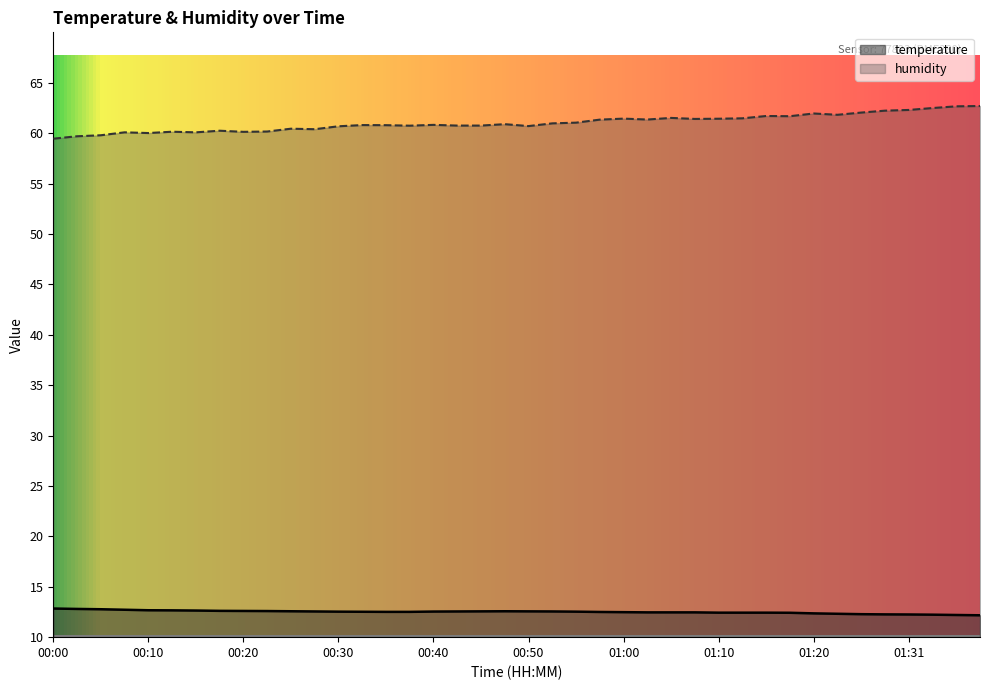

Which has a higher value, 00:32 or 01:02?

00:32